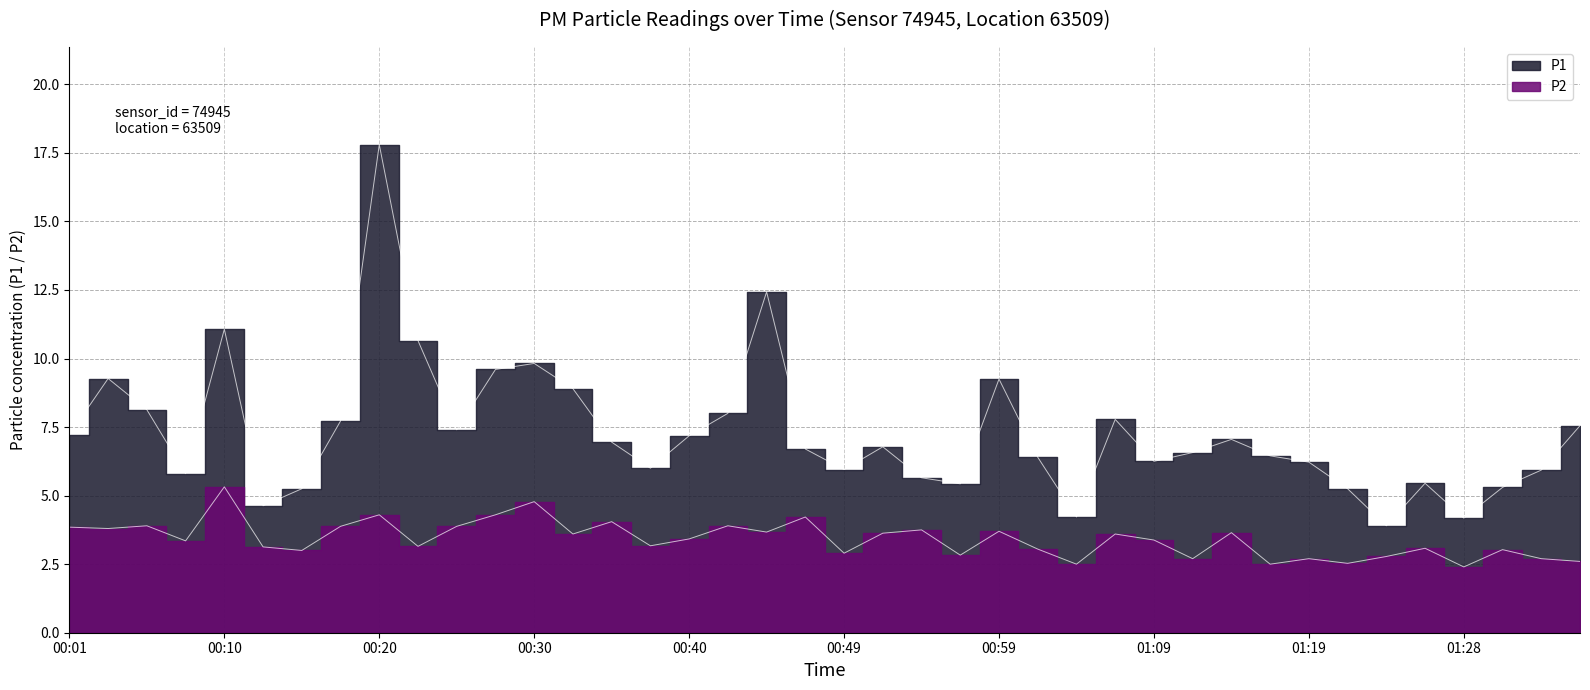

Reading right to left, what are all the values shown in this chart?

P1: 01:36=7.5	01:33=5.9	01:31=5.3	01:28=4.2	01:26=5.5	01:24=3.9	01:21=5.2	01:19=6.2	01:16=6.5	01:14=7.0	01:11=6.6	01:09=6.2	01:07=7.8	01:04=4.2	01:02=6.4	00:59=9.2	00:57=5.4	00:54=5.7	00:52=6.8	00:49=6.0	00:47=6.7	00:45=12.4	00:42=8.0	00:40=7.2	00:37=6.0	00:35=7.0	00:32=8.9	00:30=9.8	00:28=9.6	00:25=7.4	00:23=10.7	00:20=17.8	00:18=7.7	00:15=5.2	00:13=4.6	00:10=11.1	00:08=5.8	00:06=8.1	00:03=9.3	00:01=7.2
P2: 01:36=2.6	01:33=2.7	01:31=3.0	01:28=2.4	01:26=3.1	01:24=2.8	01:21=2.5	01:19=2.7	01:16=2.5	01:14=3.6	01:11=2.7	01:09=3.4	01:07=3.6	01:04=2.5	01:02=3.0	00:59=3.7	00:57=2.8	00:54=3.8	00:52=3.6	00:49=2.9	00:47=4.2	00:45=3.7	00:42=3.9	00:40=3.4	00:37=3.2	00:35=4.0	00:32=3.6	00:30=4.8	00:28=4.3	00:25=3.9	00:23=3.1	00:20=4.3	00:18=3.9	00:15=3.0	00:13=3.1	00:10=5.3	00:08=3.4	00:06=3.9	00:03=3.8	00:01=3.9